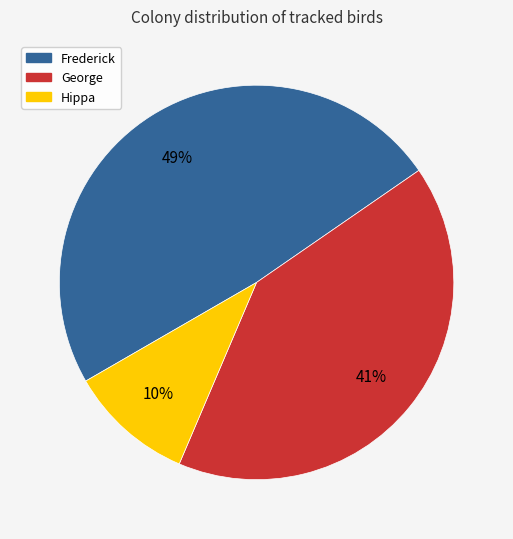

To the nearest percent, what percentage of the pie is Hippa?

10%